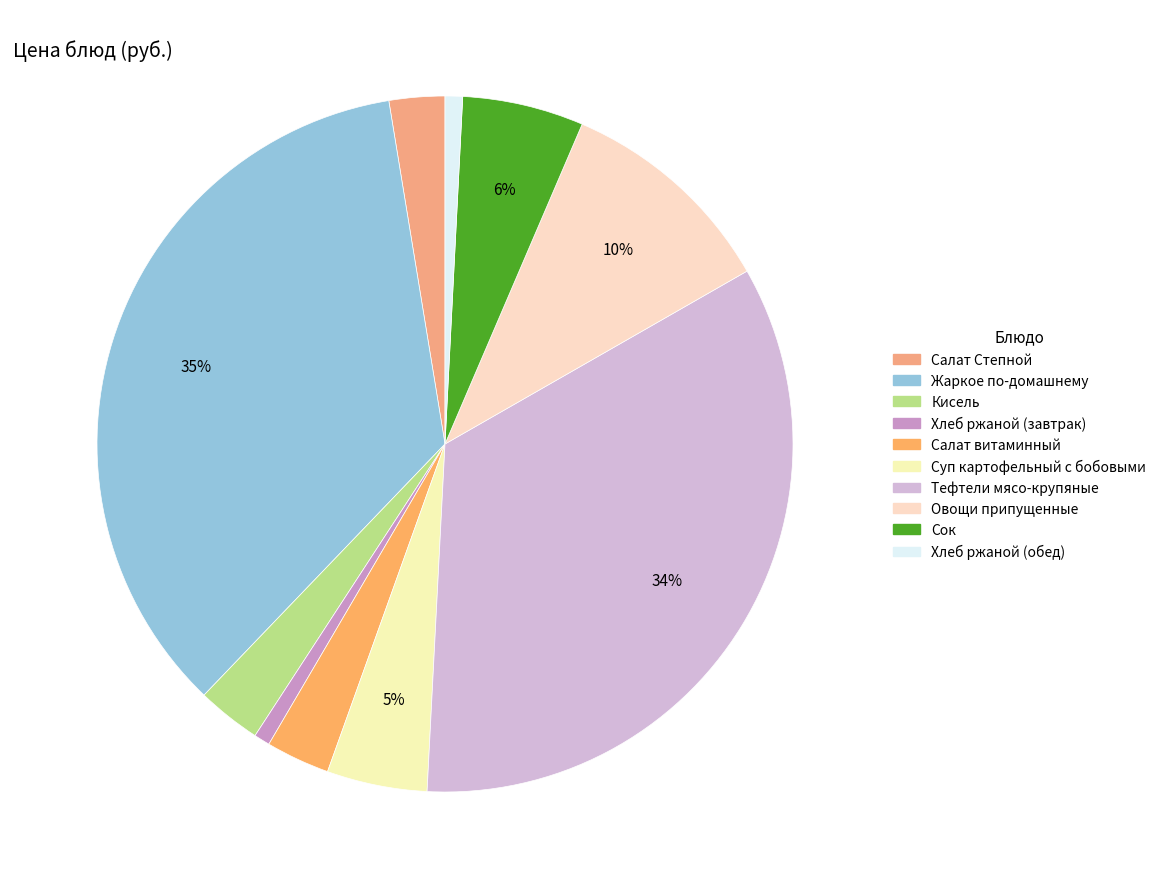

Count the number of slices in the pie.

10